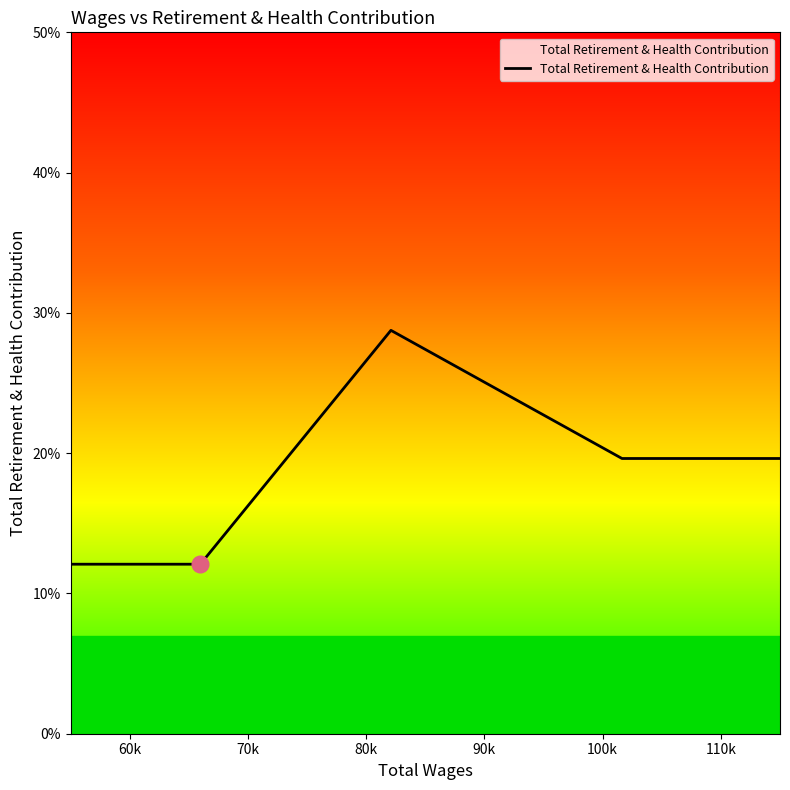

Is this an area chart (filled region under the line)?

No